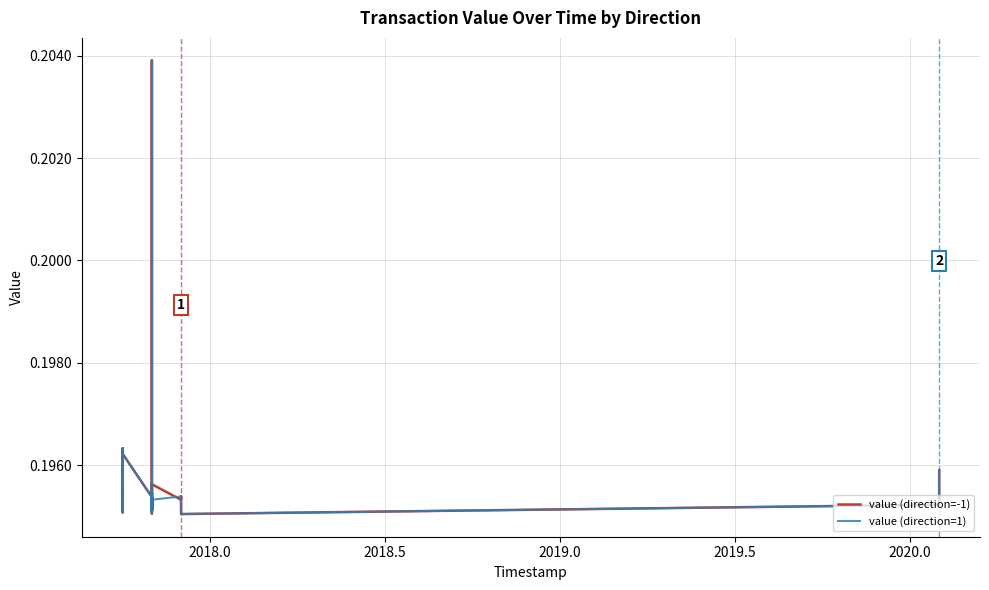

How many data points does each series have?

21